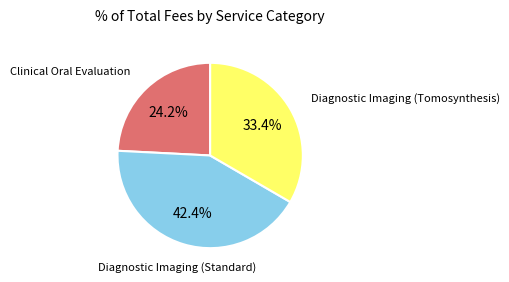

Does any single category account for the majority?

No